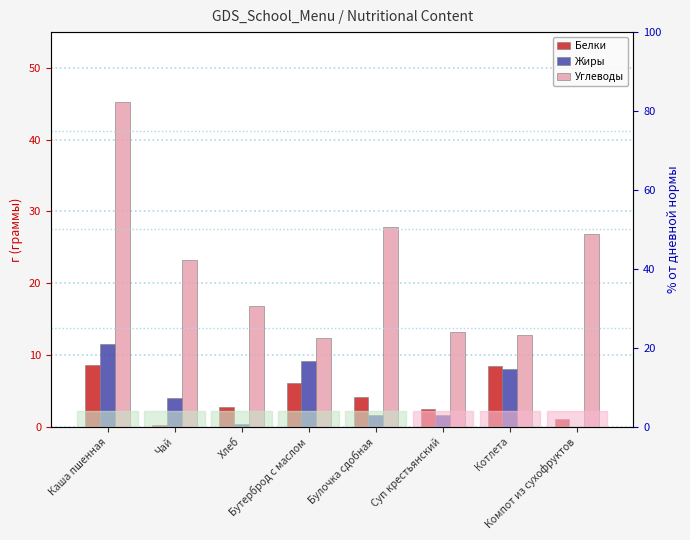

Count the number of categories in the chart.

8